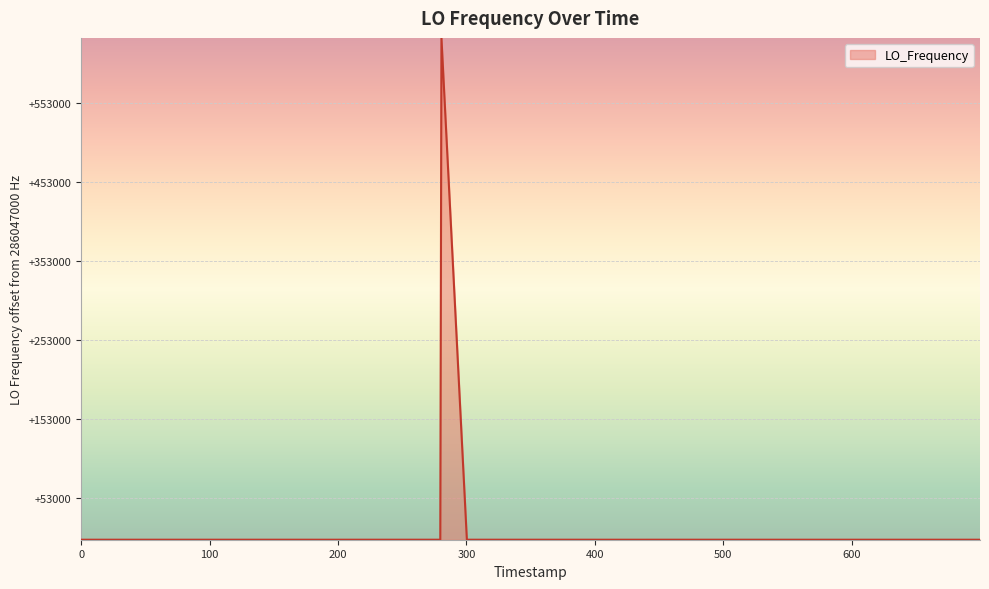

Is this an area chart (filled region under the line)?

Yes